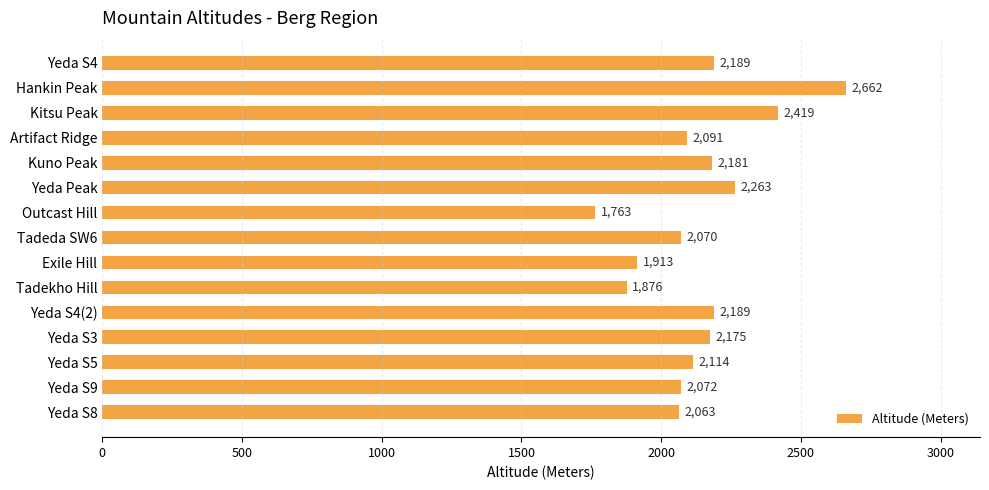

How many bars are there in total?

15